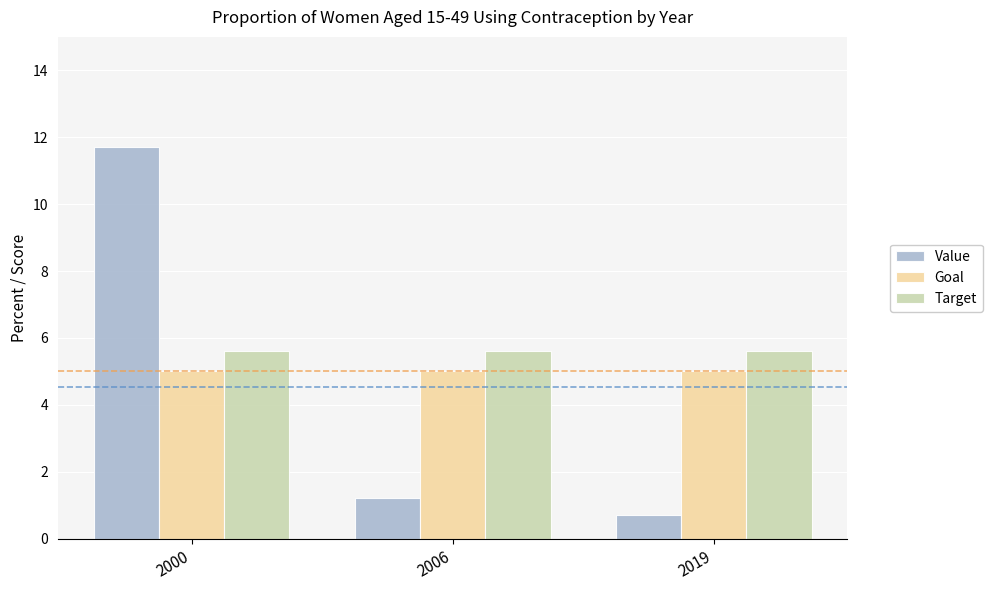

At which label does Value first exceed 1?

2000